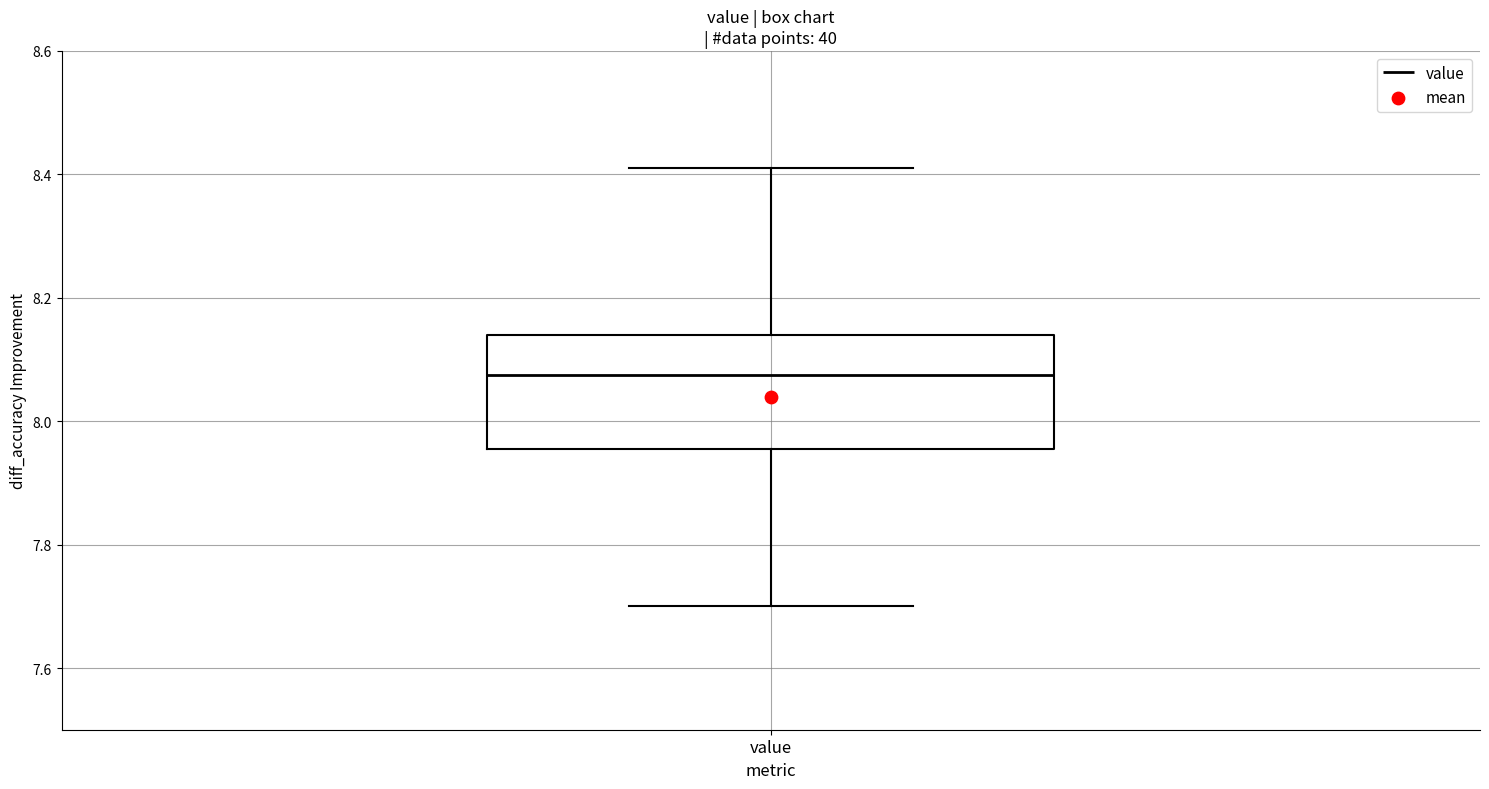

Where is the upper edge of the box for value on the y-axis? The values are not printed on the chart, so give them approximately, as read against the axis.

8.14